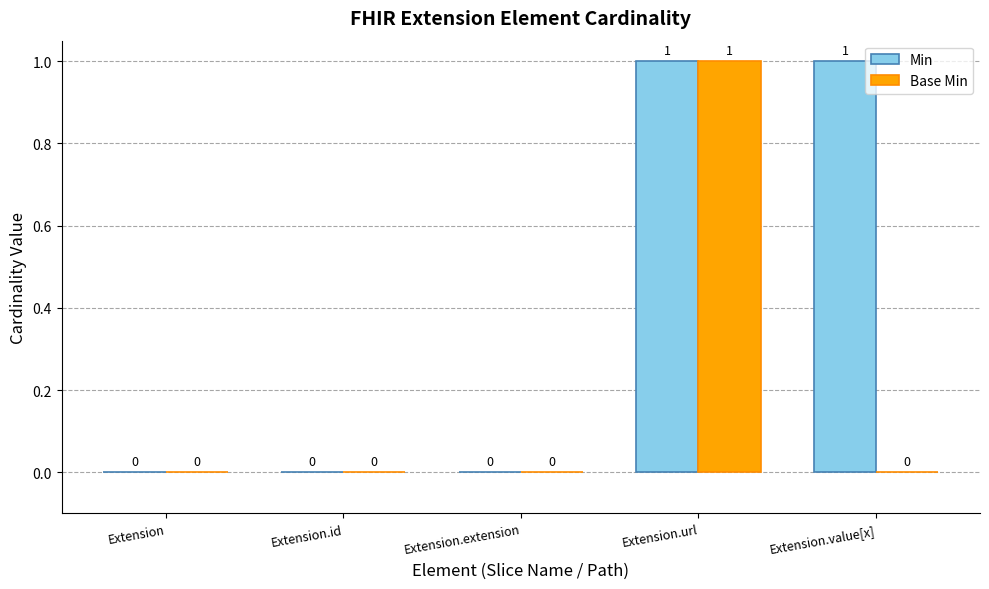

Which series has the largest total across all categories?

Min